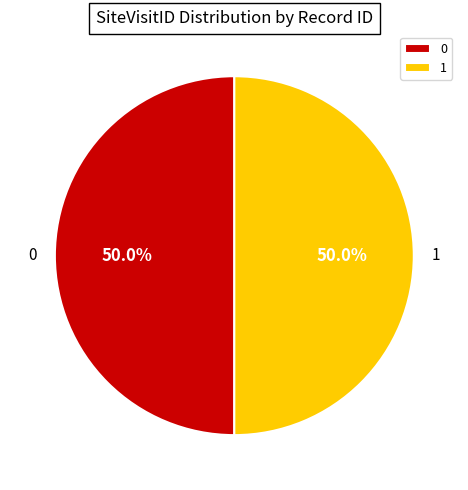

What percentage is the 1 slice, to the nearest percent?

50%